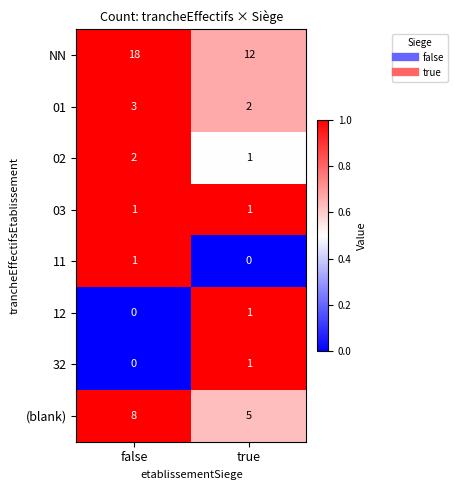

Which series has the largest total across all categories?

NN